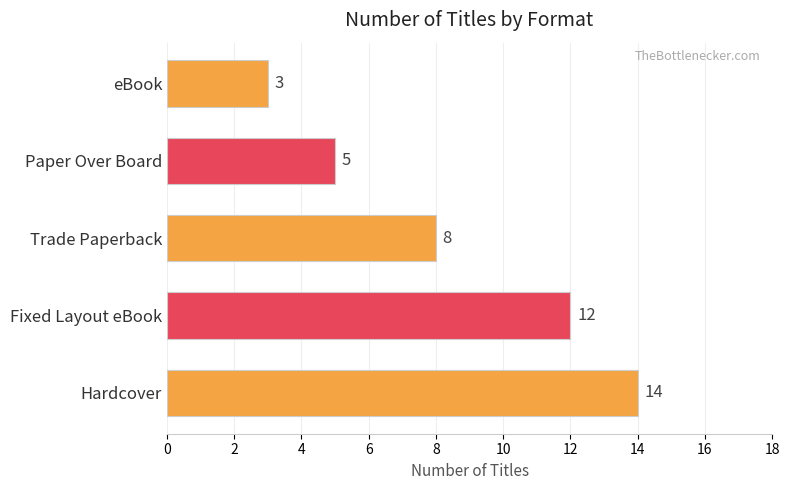

The chart shows a value of 12 at Fixed Layout eBook. True or false?

True